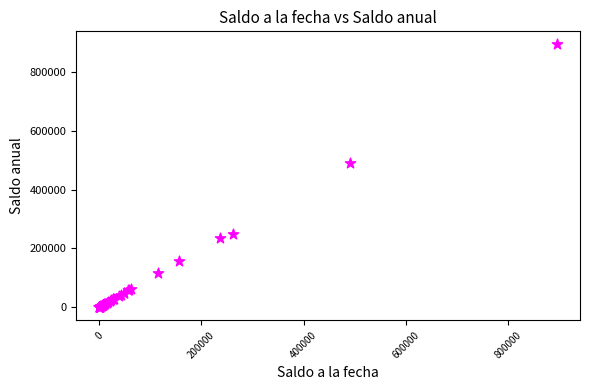

What Y value in the scatter plot is closest to 447498?

490704.5